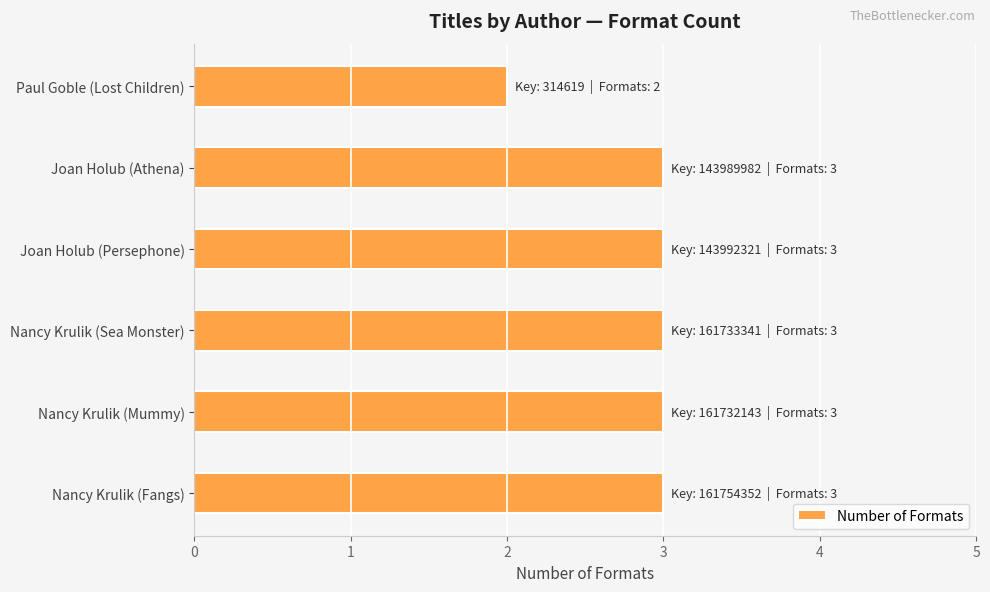

The chart shows a value of 4 at Nancy Krulik (Mummy). True or false?

False